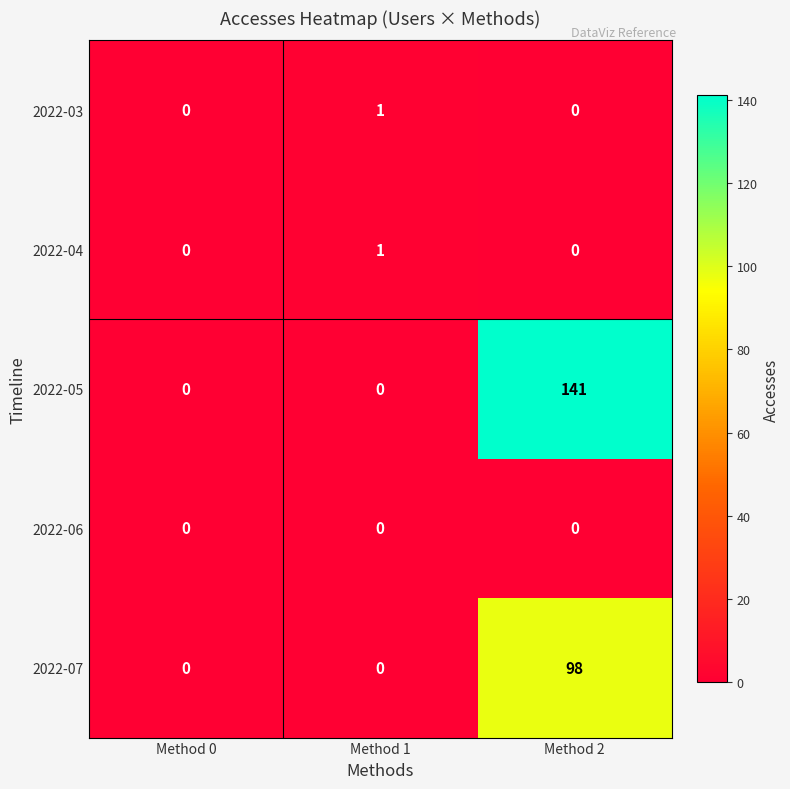

How many 2022-03 values are between 0 and 1?

3